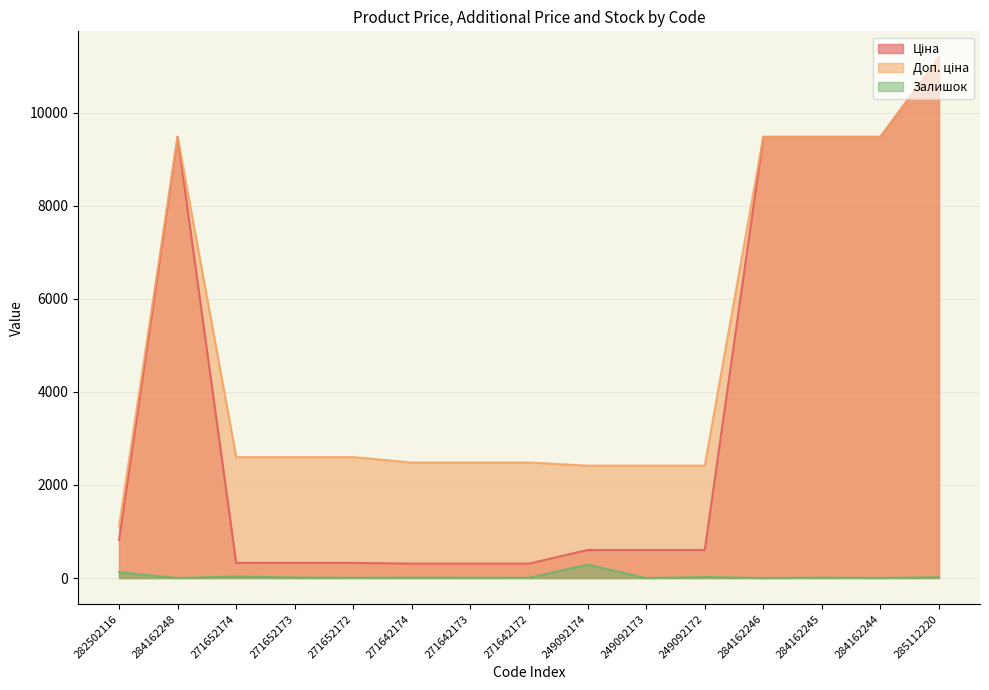

Is it true that Доп. ціна equals 2482.4 at 271642172?

True